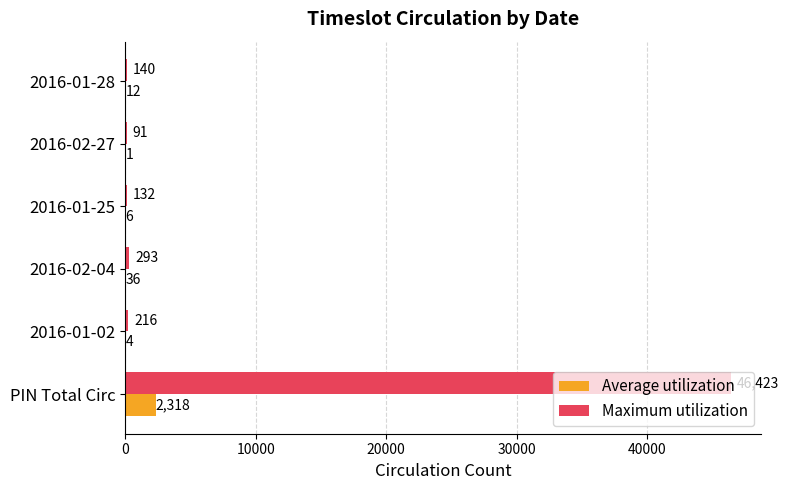

Which series changed the most between PIN Total Circ and 2016-01-28?

Maximum utilization